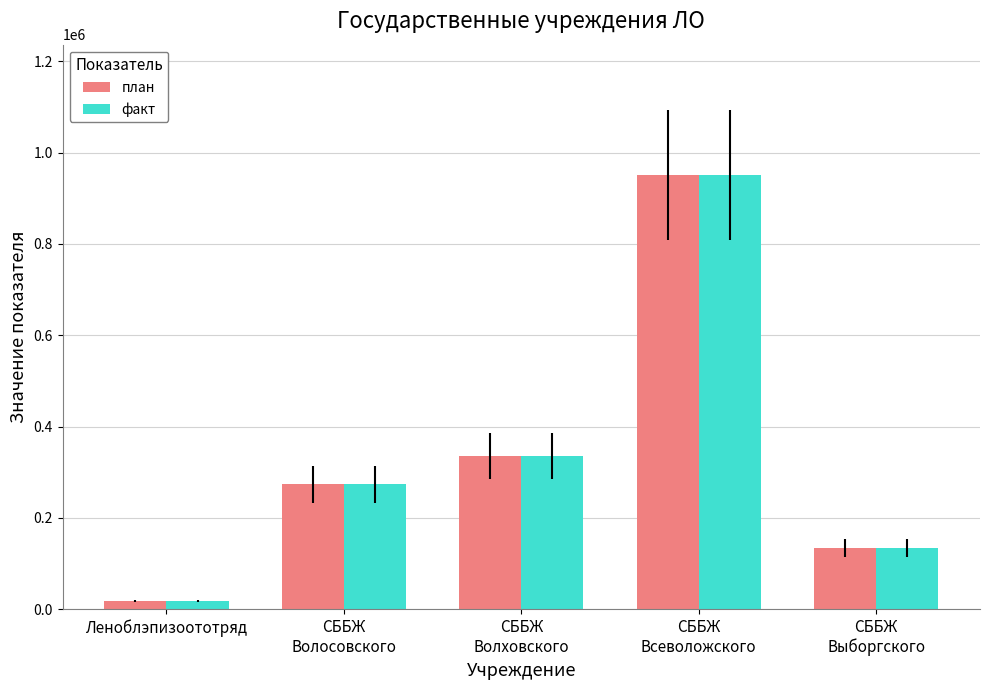

At which category does the chart reach its peak across all series?

СББЖ
Всеволожского